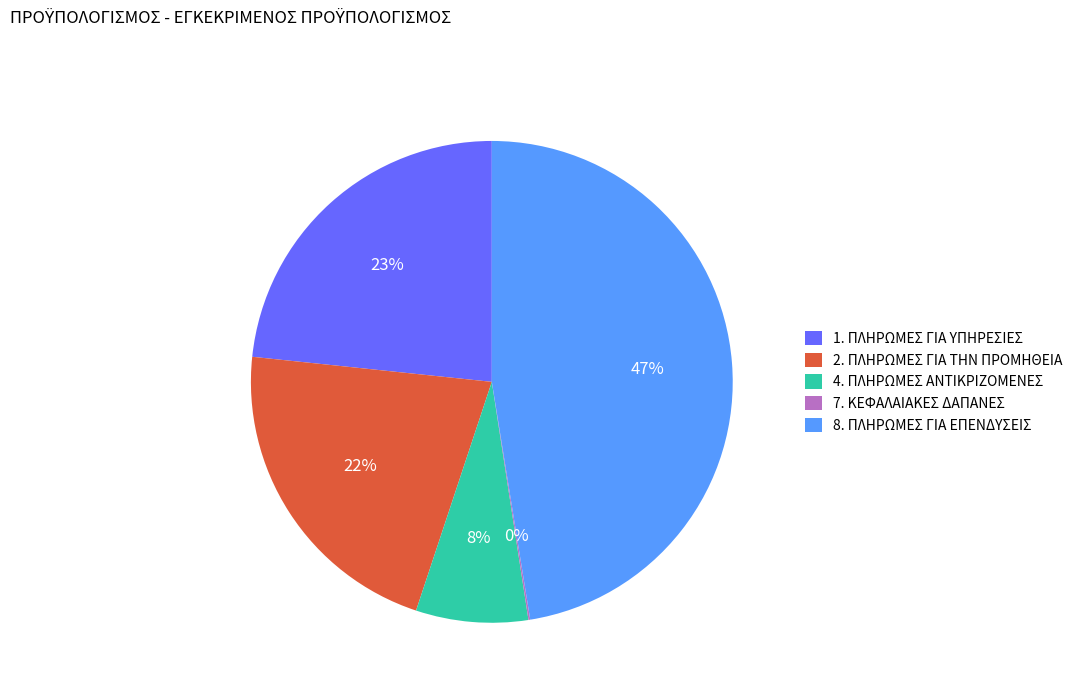

What is the largest slice in the pie chart?

8. ΠΛΗΡΩΜΕΣ ΓΙΑ ΕΠΕΝΔΥΣΕΙΣ